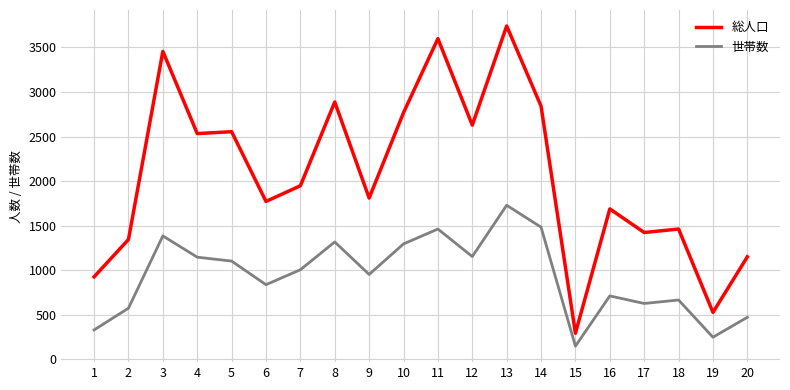

What is the maximum value for 総人口?

3741